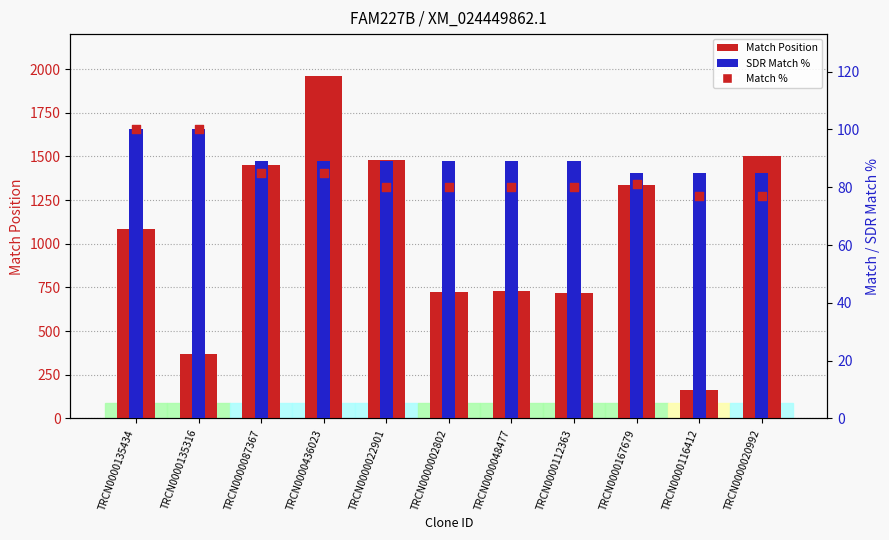

What are all the series names shown in the legend?

Match Position, SDR Match %, Match %